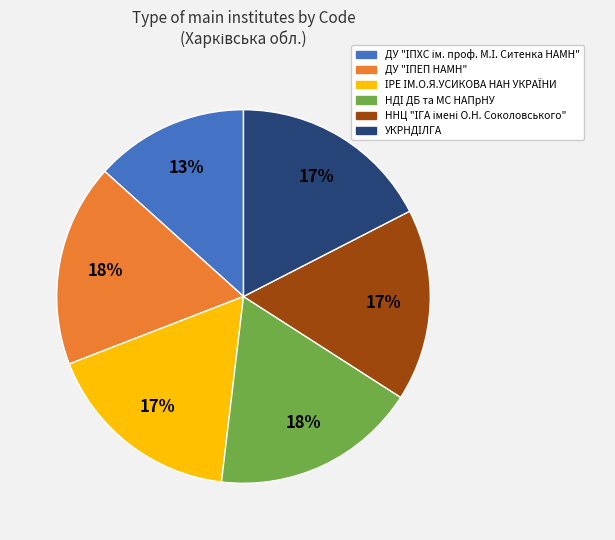

To the nearest percent, what is the average slice percentage?

17%